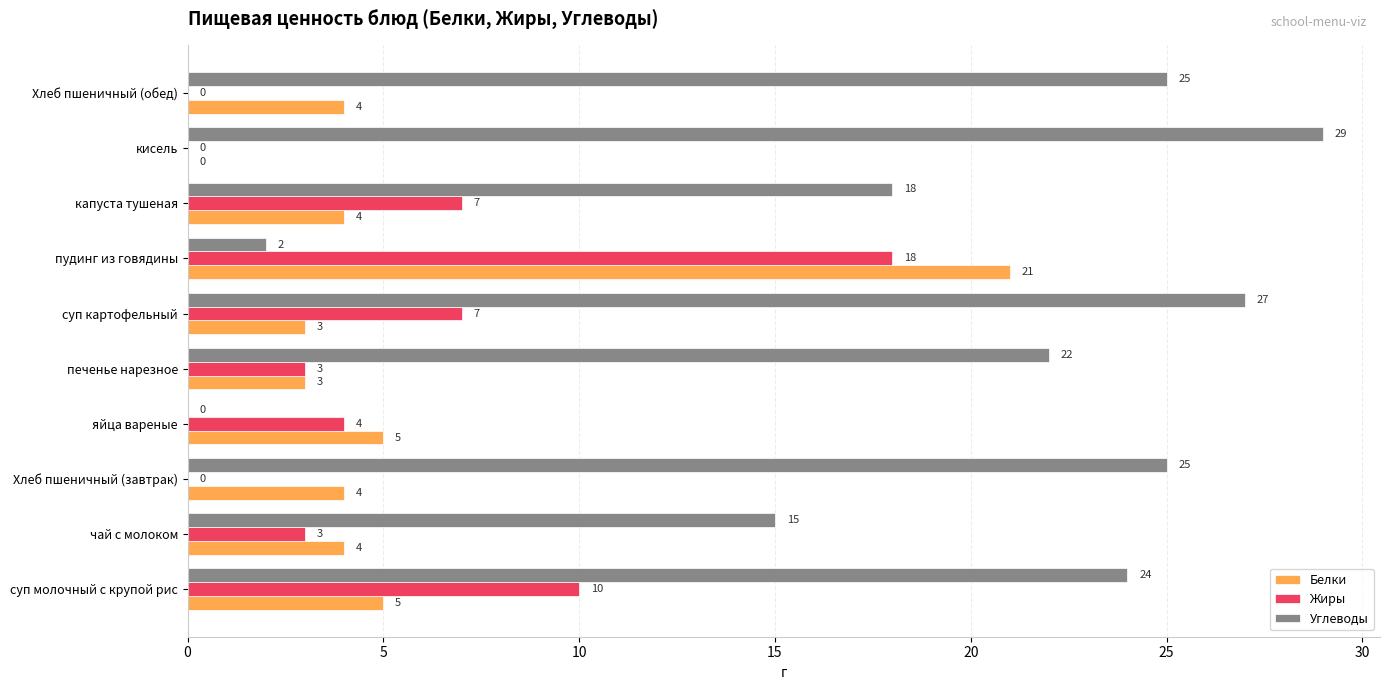

How many Жиры values are between 0 and 7?

8